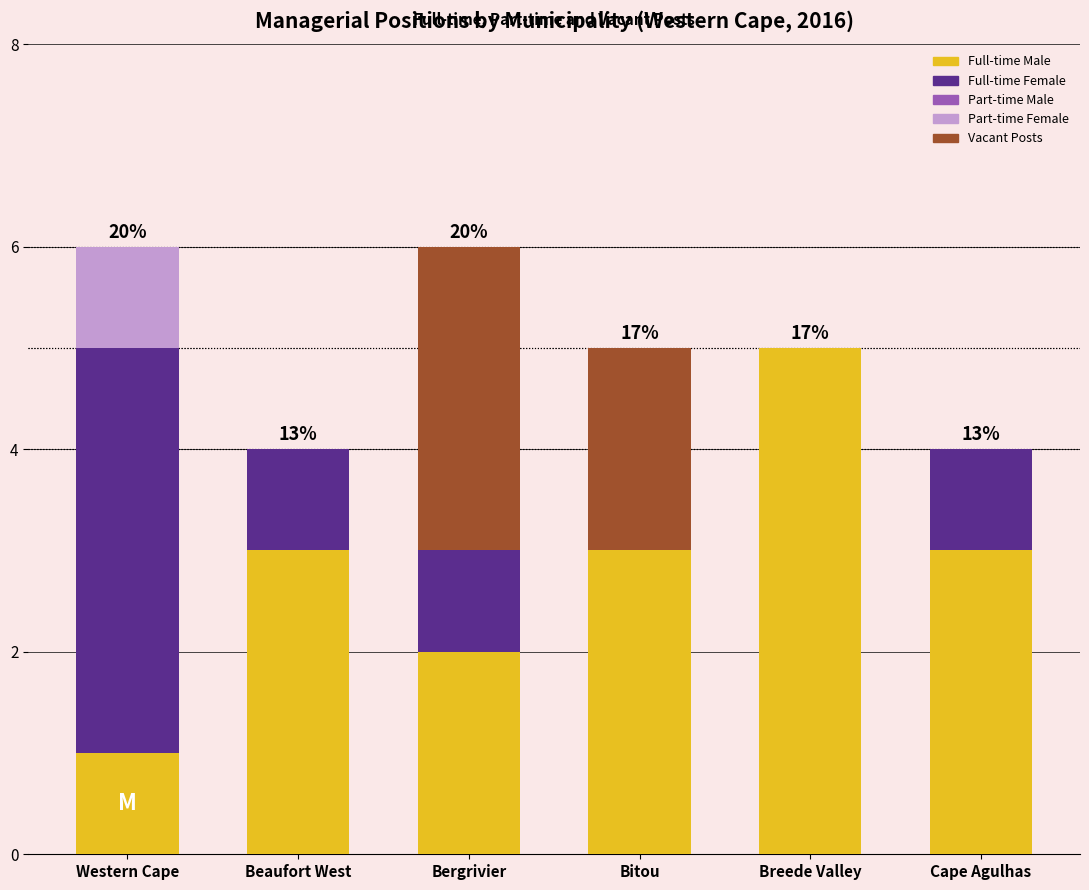

What is the sum of all Full-time Male values?

17